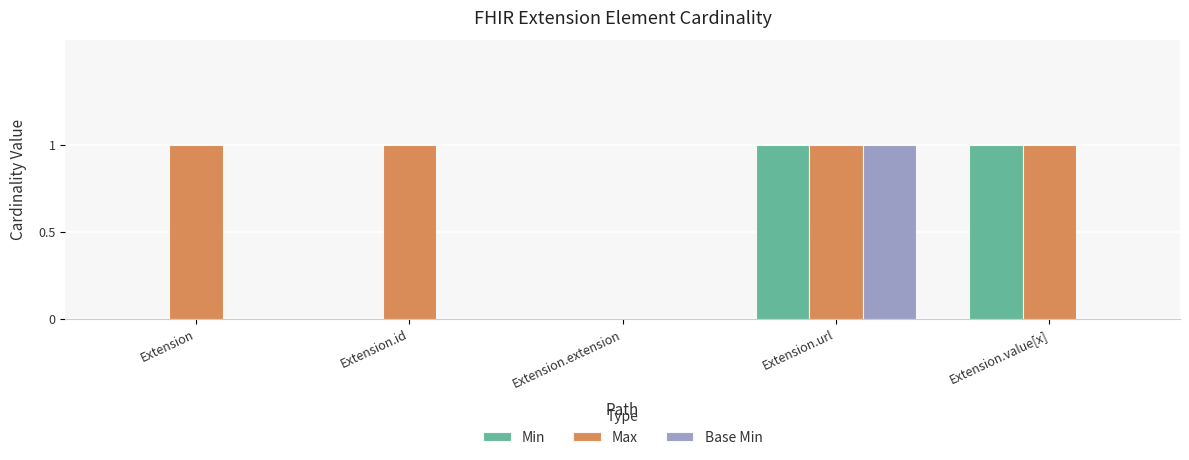

At which category is the sum across all series the highest?

Extension.url